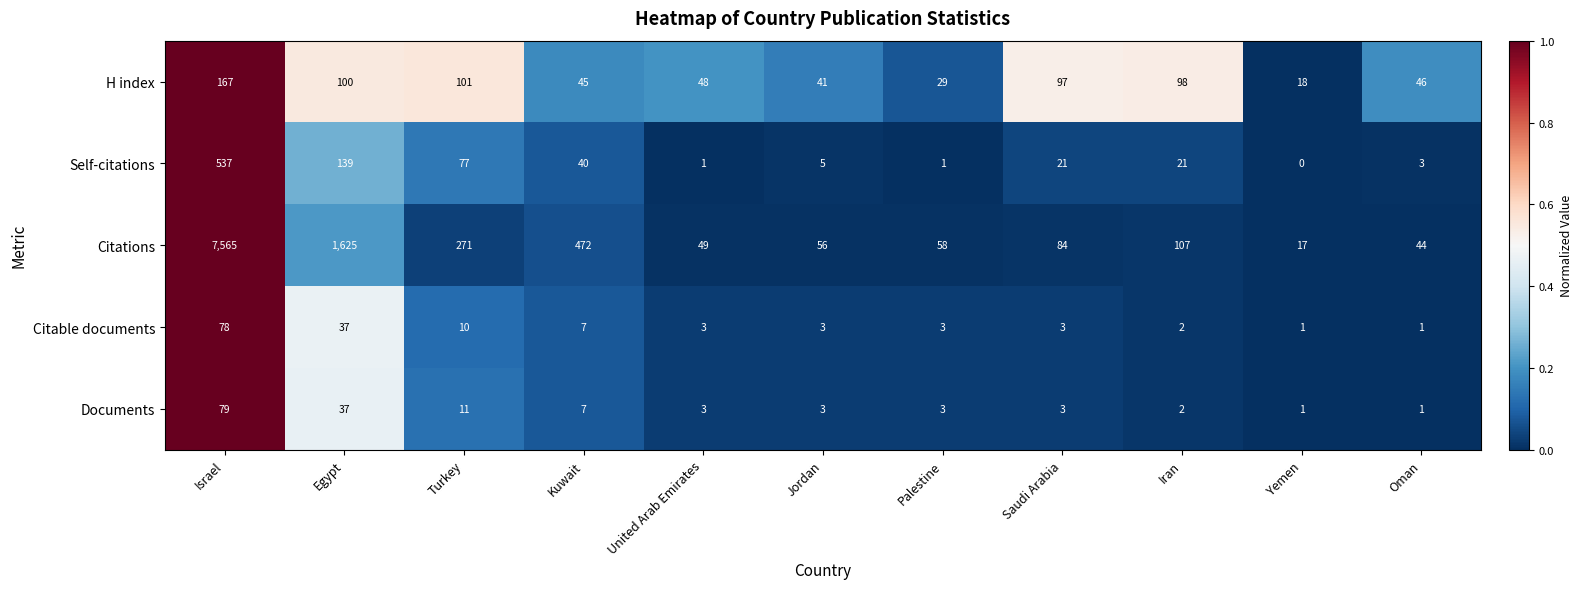

Between Israel and Oman, which series saw the biggest shift?

Citations